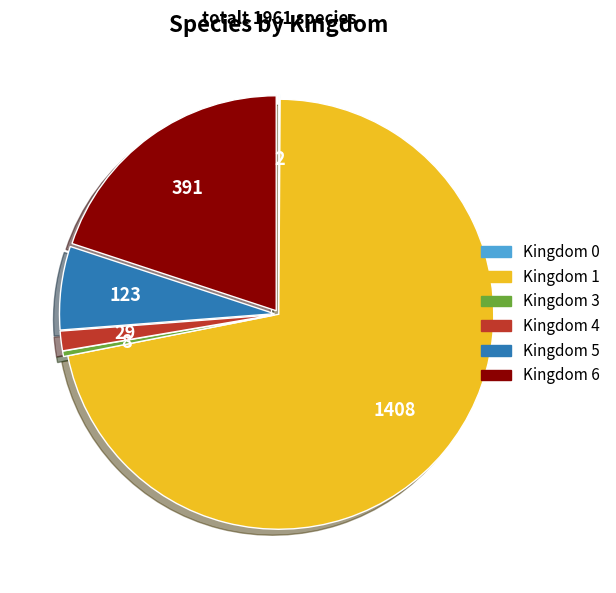

Is there a majority slice in this chart?

Yes